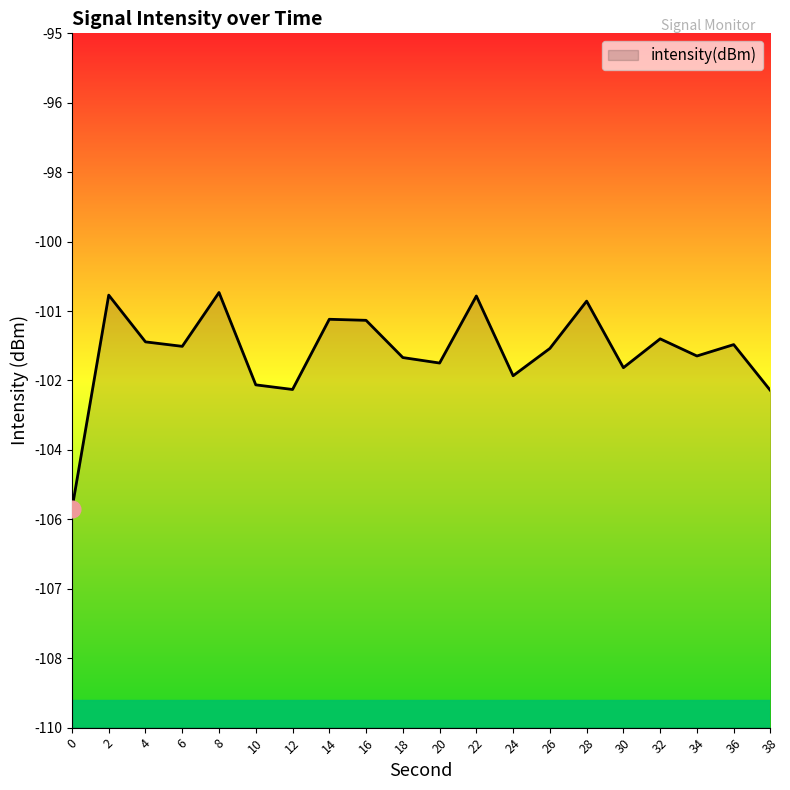

True or false: the data has more than 1 interior local peaks.

True